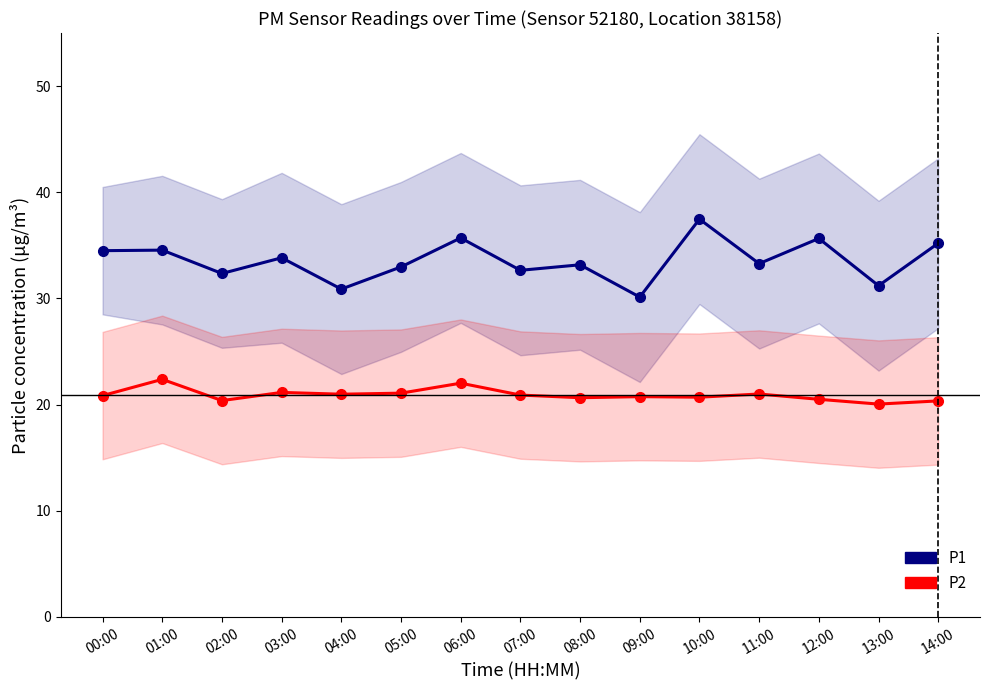

What is the difference between the second highest and second lowest values in the P1 series?

4.8